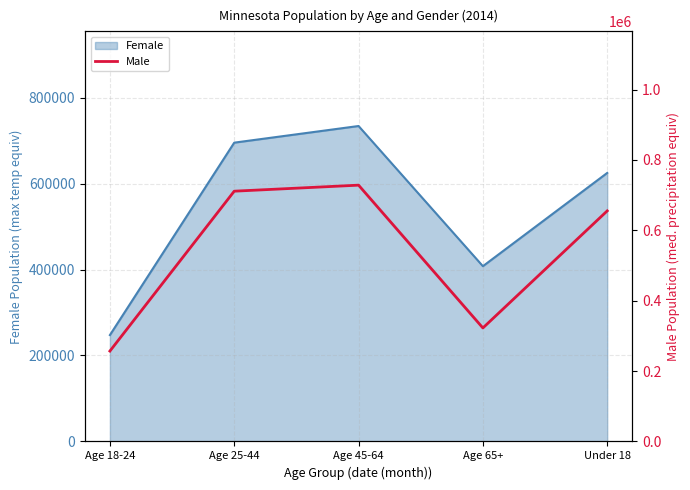

List the labels in order of value, largest first.

Age 45-64, Age 25-44, Under 18, Age 65+, Age 18-24